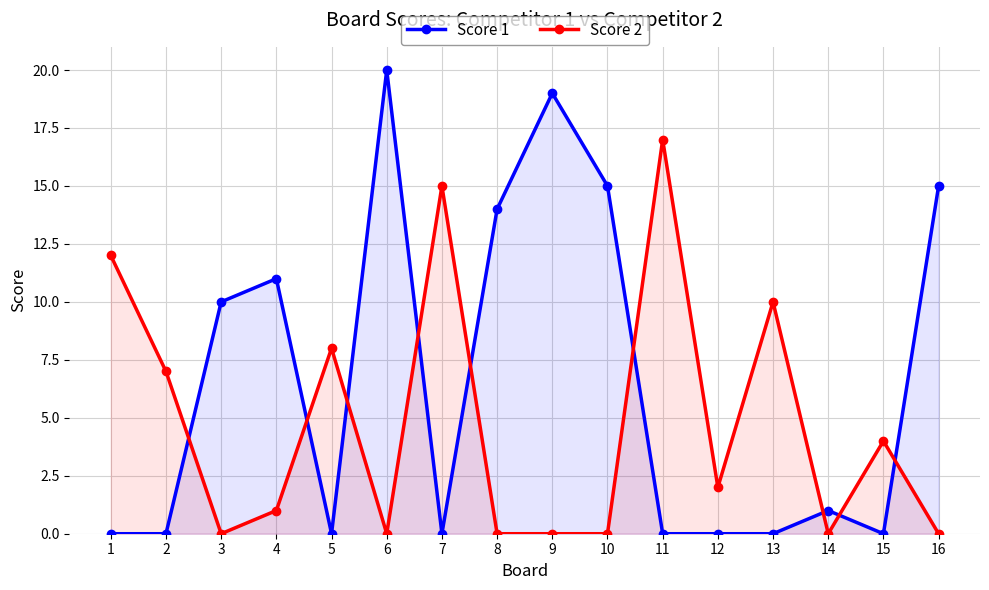

Reading left to right, extract all data points from this chart.

Score 1: 1=0	2=0	3=10	4=11	5=0	6=20	7=0	8=14	9=19	10=15	11=0	12=0	13=0	14=1	15=0	16=15
Score 2: 1=12	2=7	3=0	4=1	5=8	6=0	7=15	8=0	9=0	10=0	11=17	12=2	13=10	14=0	15=4	16=0